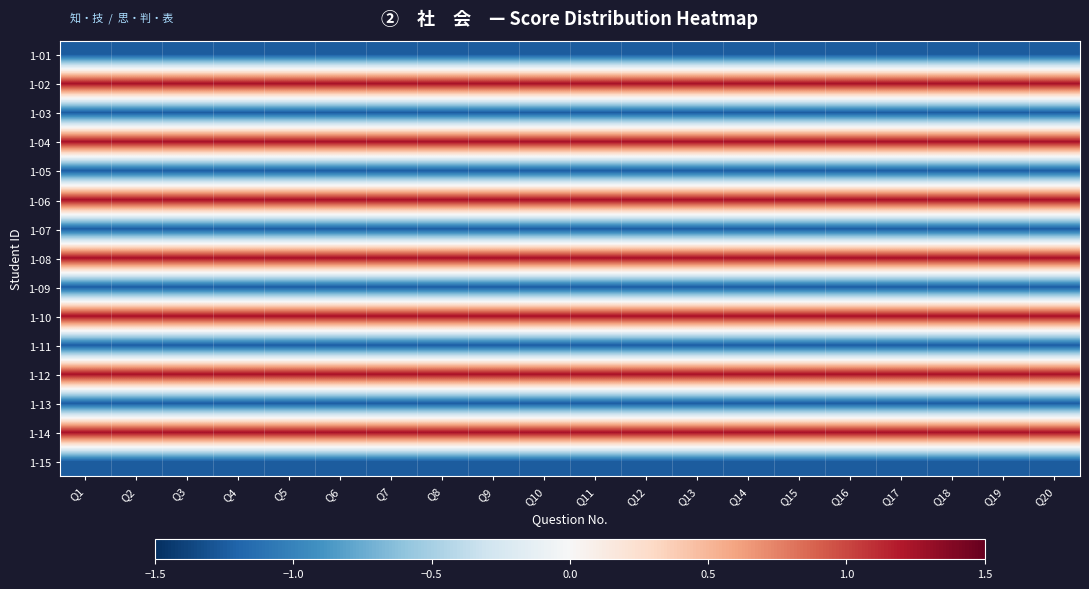

At how many categories does at least one series exceed 1?

20